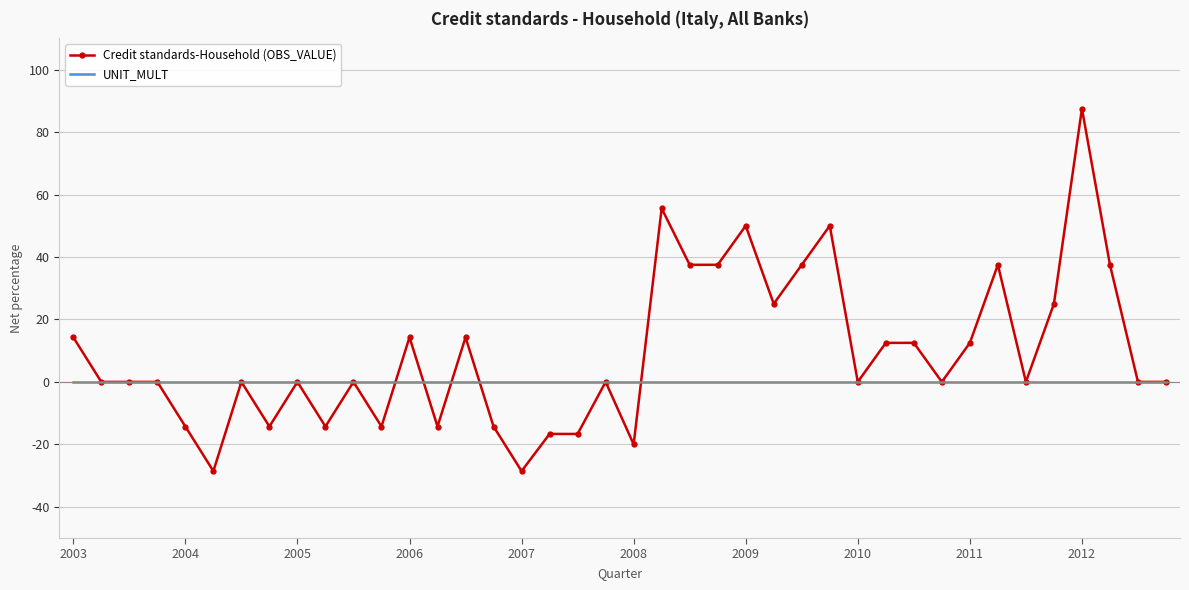

Rank the series by their maximum value, from highest to lowest.

Credit standards-Household (OBS_VALUE), UNIT_MULT